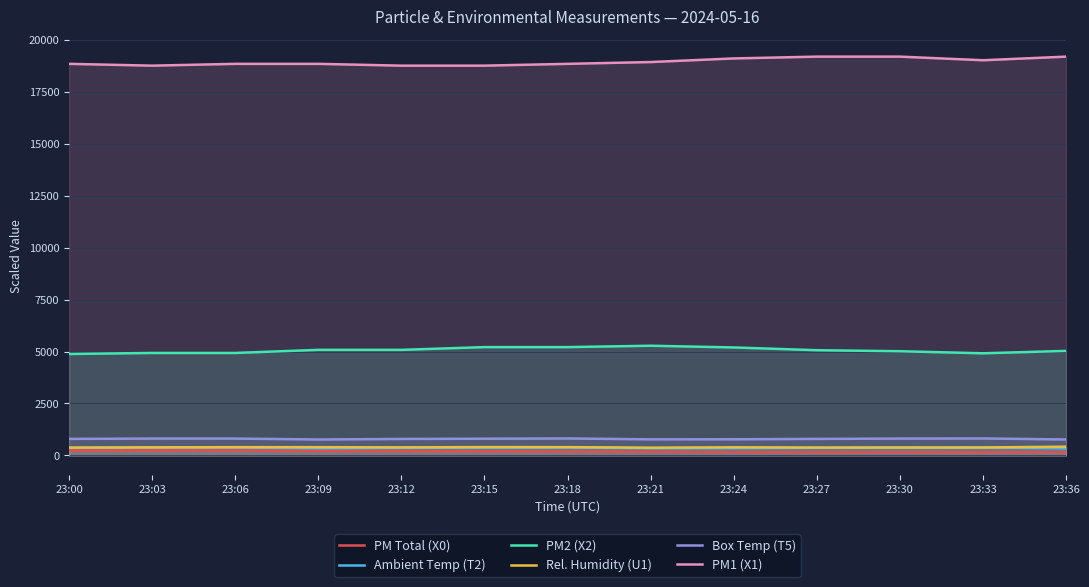

What are all the series names shown in the legend?

PM Total (X0), Ambient Temp (T2), PM2 (X2), Rel. Humidity (U1), Box Temp (T5), PM1 (X1)